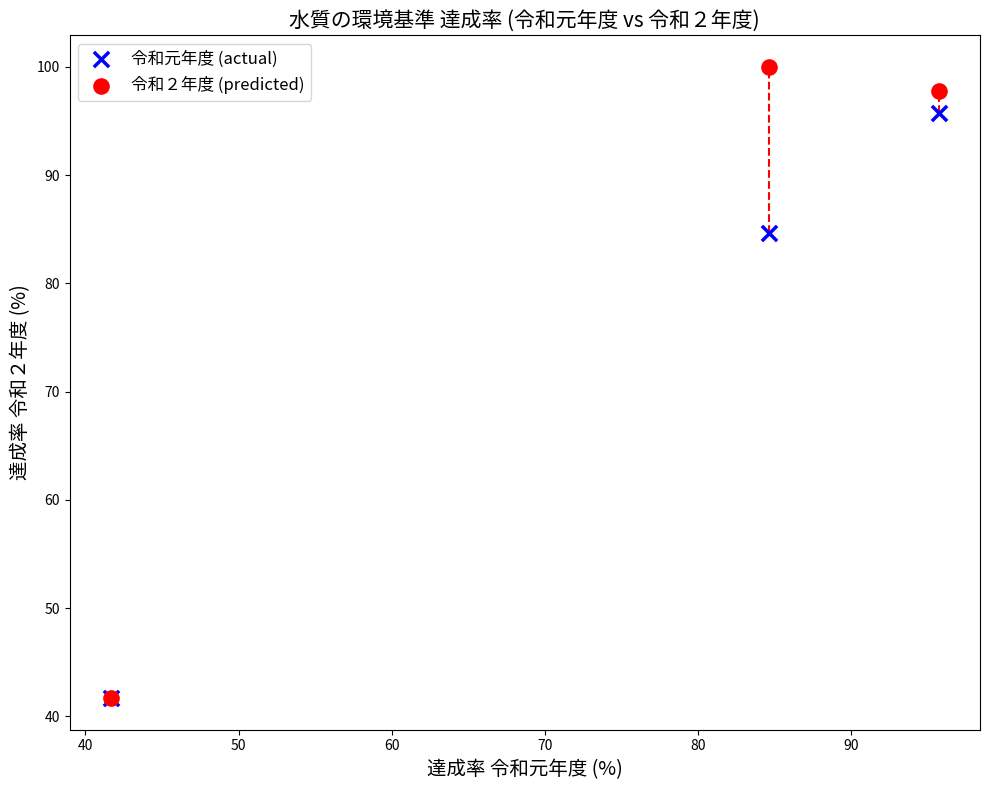

In the 令和元年度 (actual) series, what Y value is closest to 68?

84.6